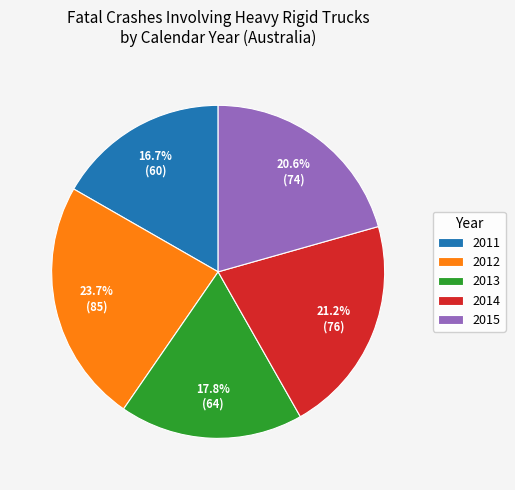

Count the number of slices in the pie.

5